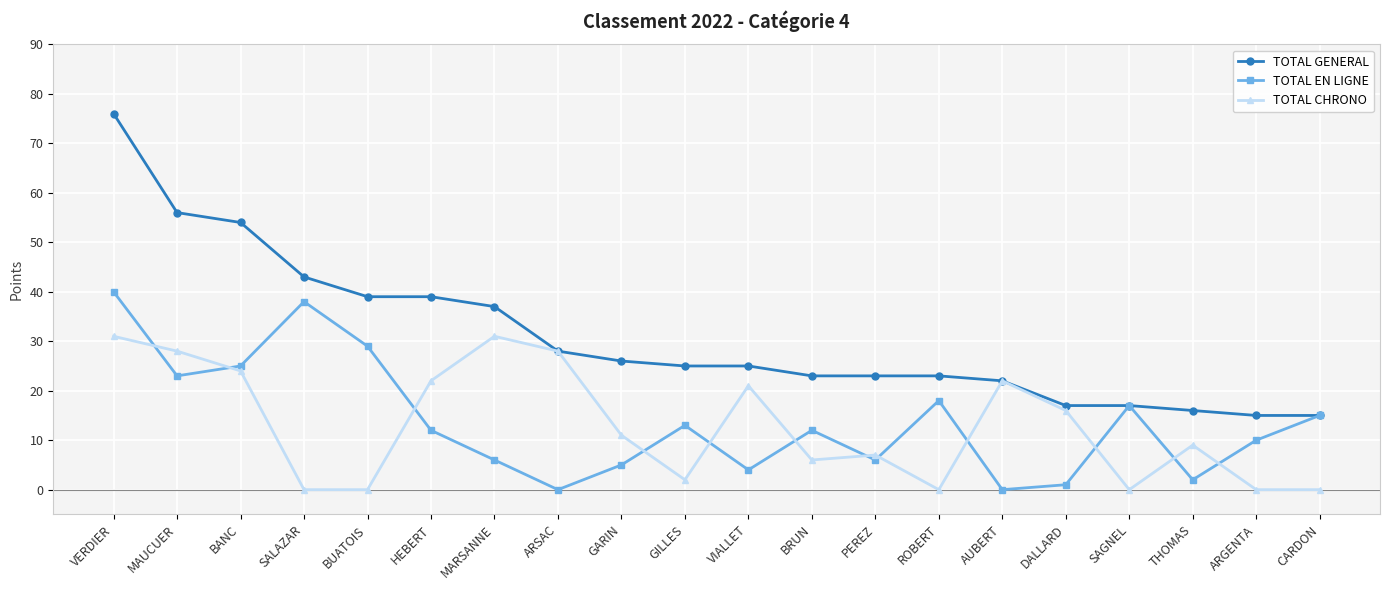

Does the chart have visible grid lines?

Yes